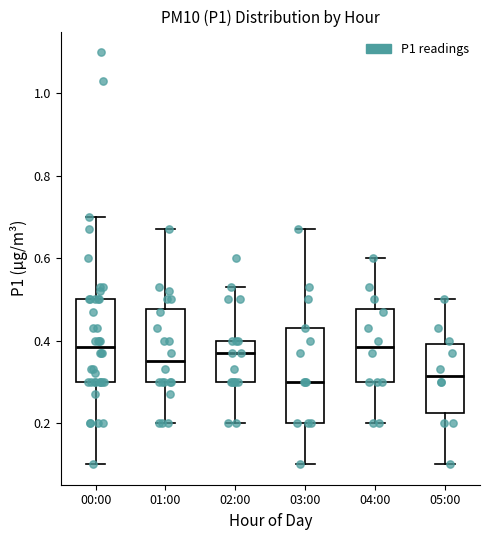

Reading left to right, read every box against the y-axis: the position of its median line, the range the box covers, and the ends of its whiskers. The values are not printed on the chart, so give them approximately, as read against the axis.

00:00: median 0.38, box 0.30 to 0.50, whiskers 0.10 to 0.70
01:00: median 0.36, box 0.30 to 0.48, whiskers 0.20 to 0.68
02:00: median 0.38, box 0.30 to 0.40, whiskers 0.20 to 0.54
03:00: median 0.30, box 0.20 to 0.44, whiskers 0.10 to 0.68
04:00: median 0.38, box 0.30 to 0.48, whiskers 0.20 to 0.60
05:00: median 0.32, box 0.22 to 0.40, whiskers 0.10 to 0.50